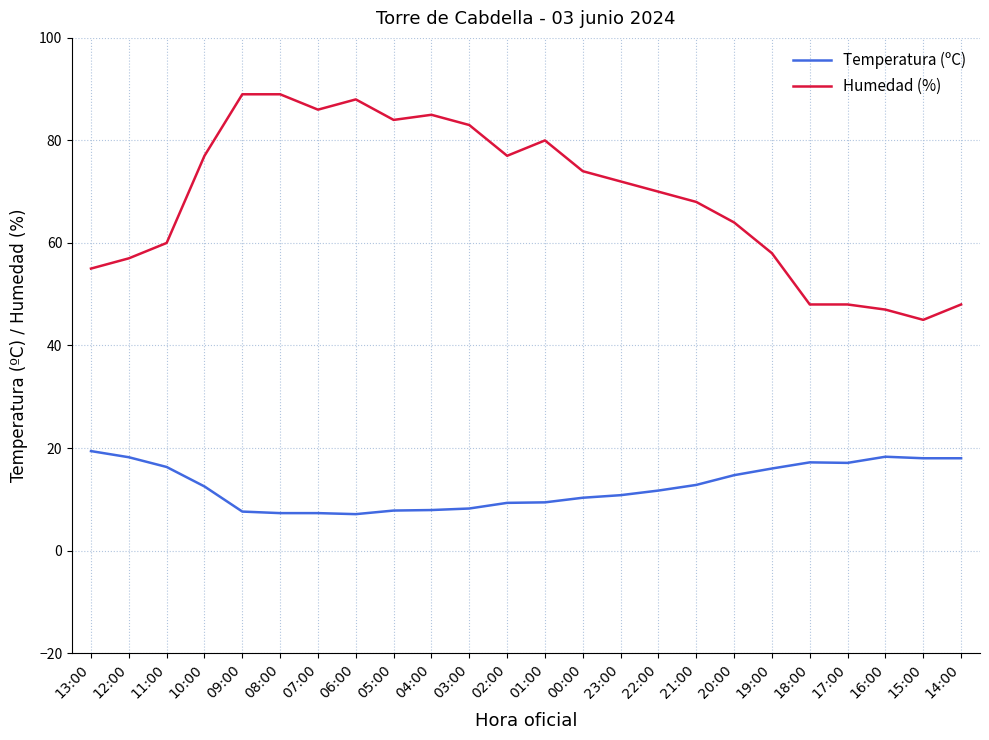

Rank the series at 00:00 from lowest to highest value.

Temperatura (ºC), Humedad (%)